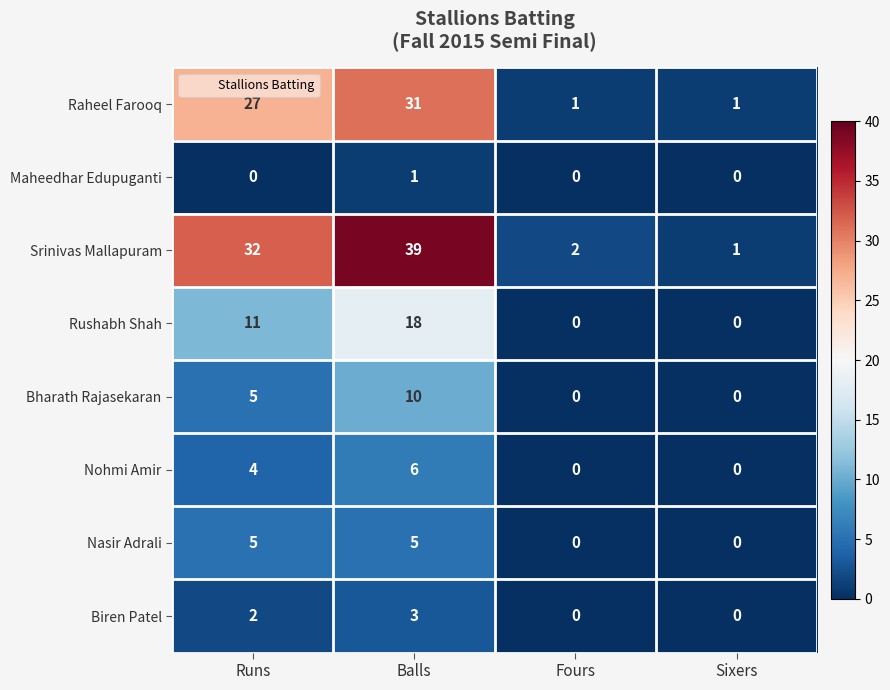

Which series has the largest total across all categories?

Srinivas Mallapuram